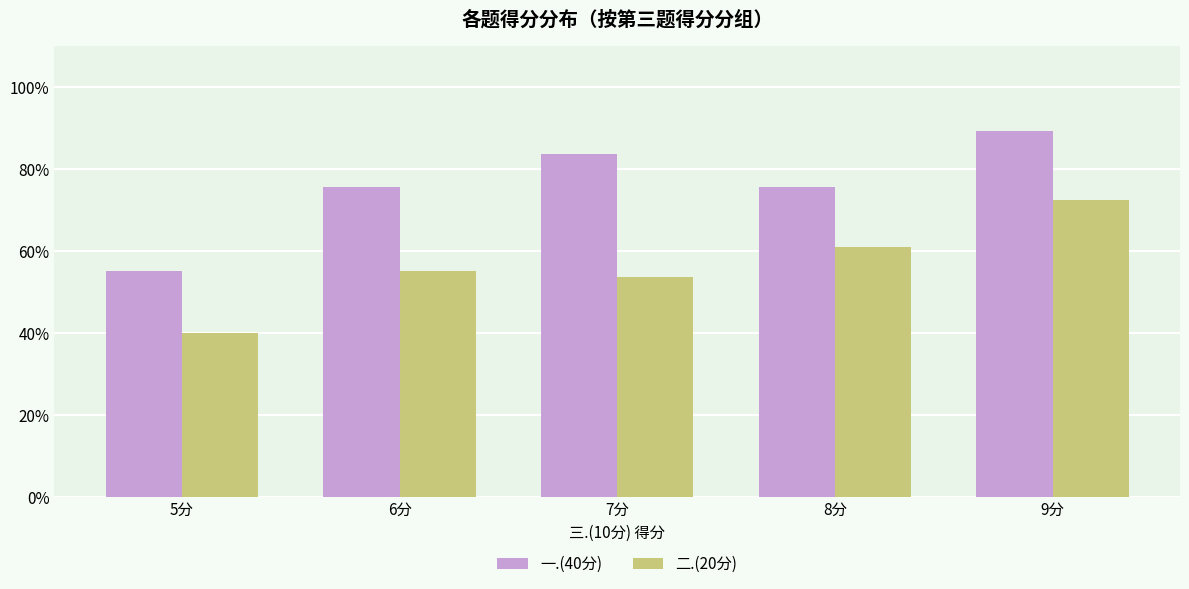

The value of 一.(40分) at 7分 is 122.2. True or false?

False